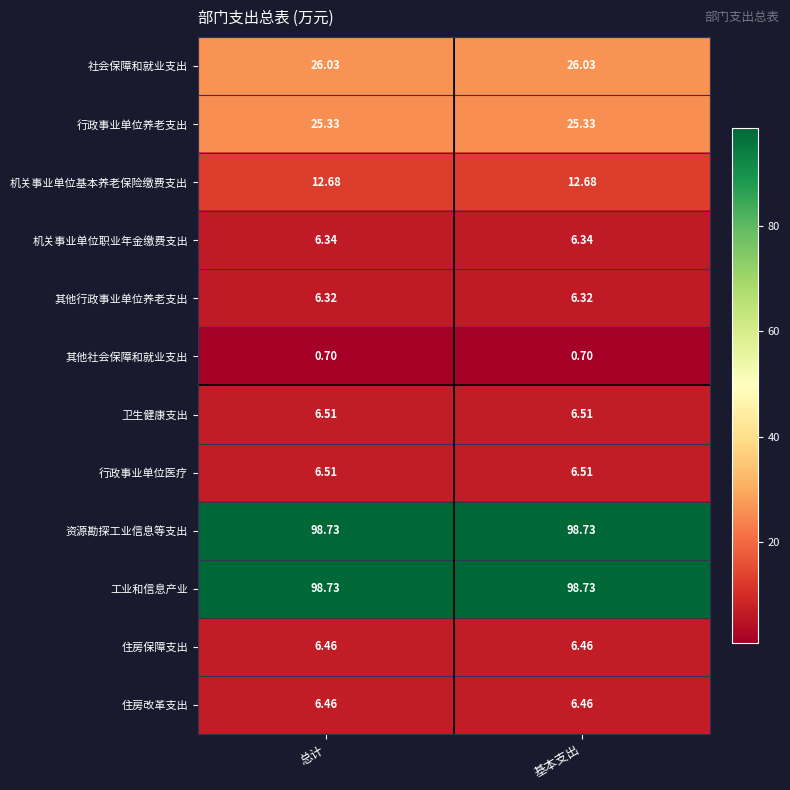

How many distinct data groups are displayed?

12